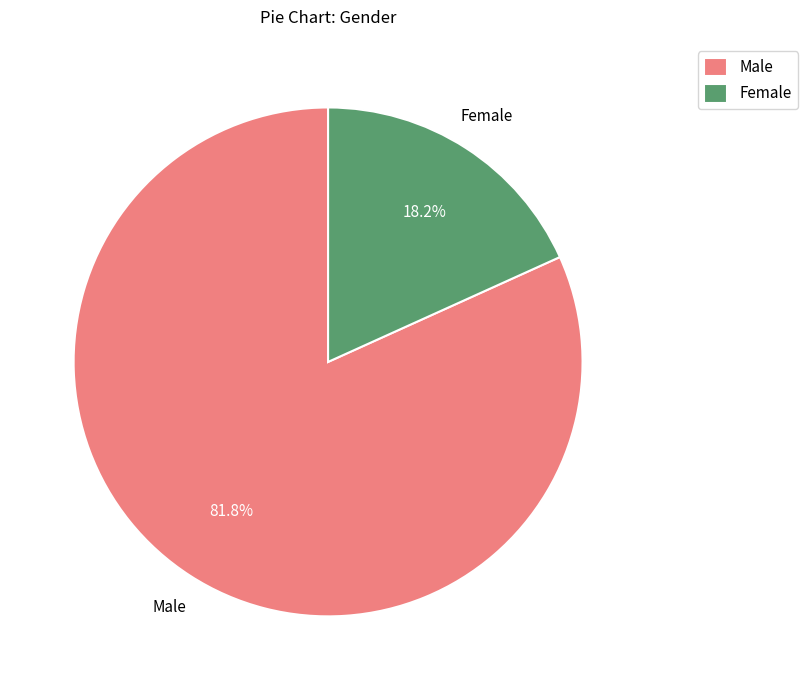

To the nearest percent, what portion does Female represent?

18%